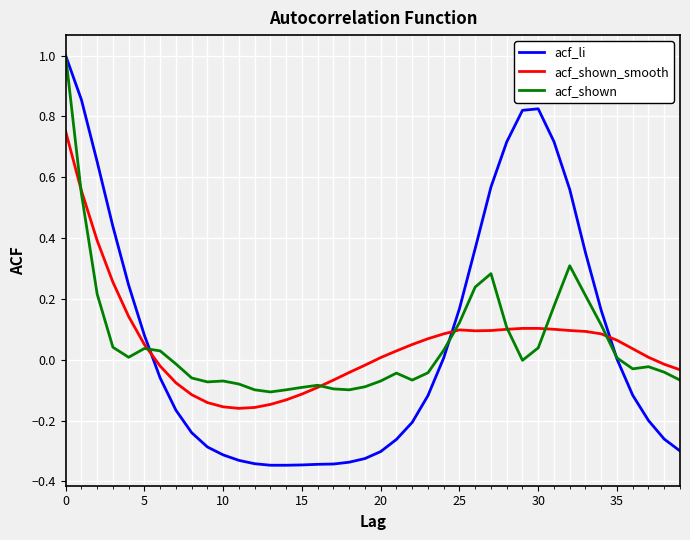

Which series ends up on top after the final intersection of acf_shown_smooth and acf_li?

acf_shown_smooth